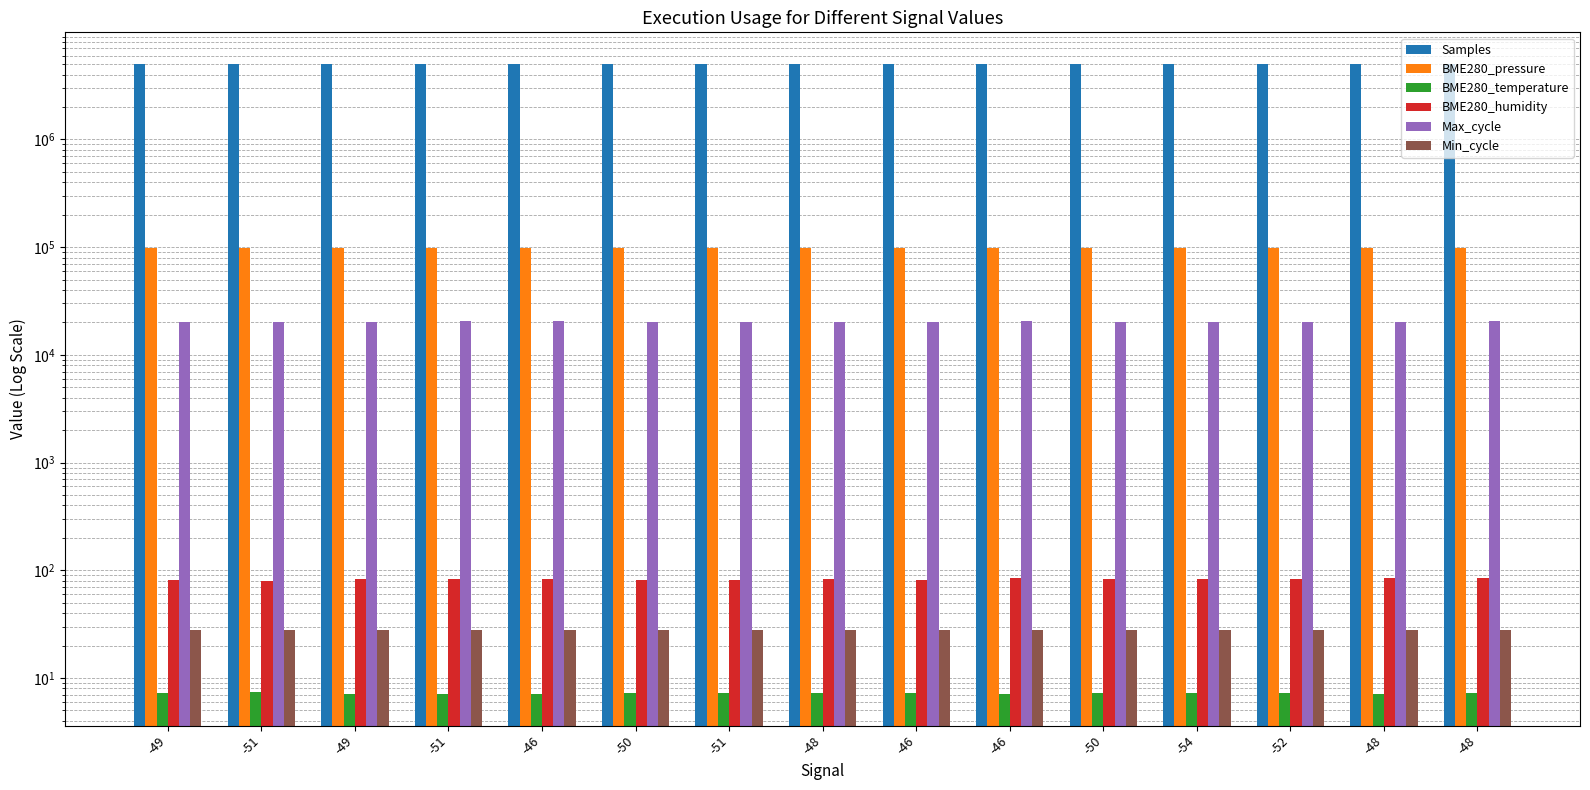

What is the difference between the highest and lowest values at -52?

5025437.7